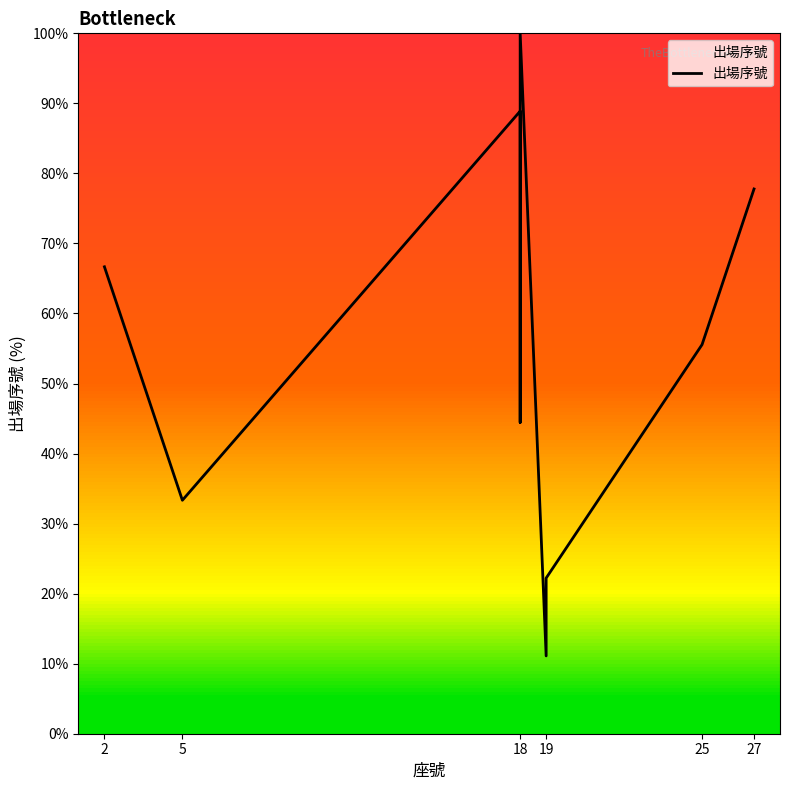

The value at 25 is 94.2. True or false?

False